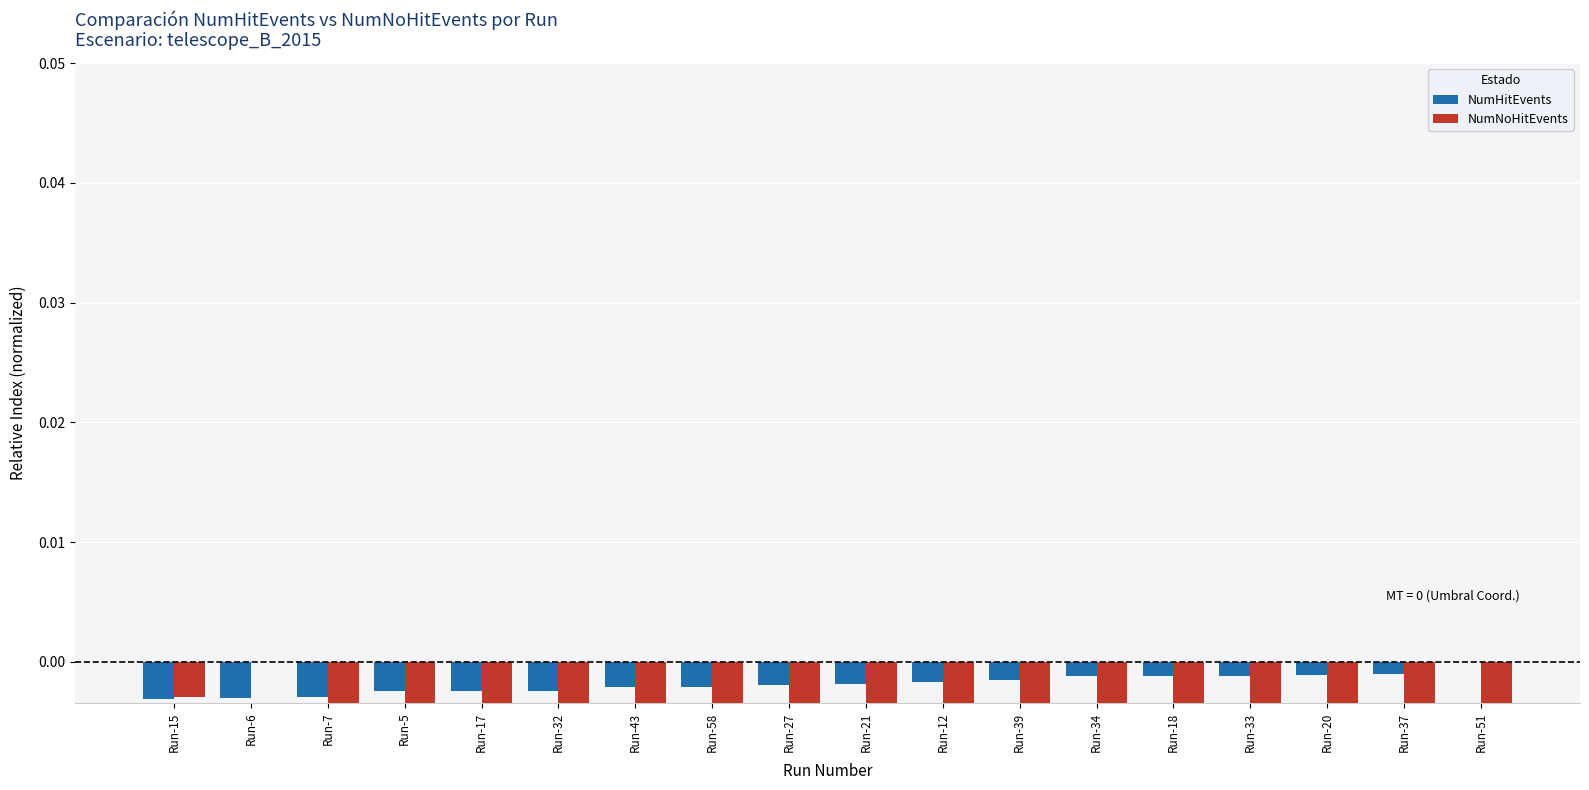

The value of NumNoHitEvents at Run-58 is -0.0. True or false?

False